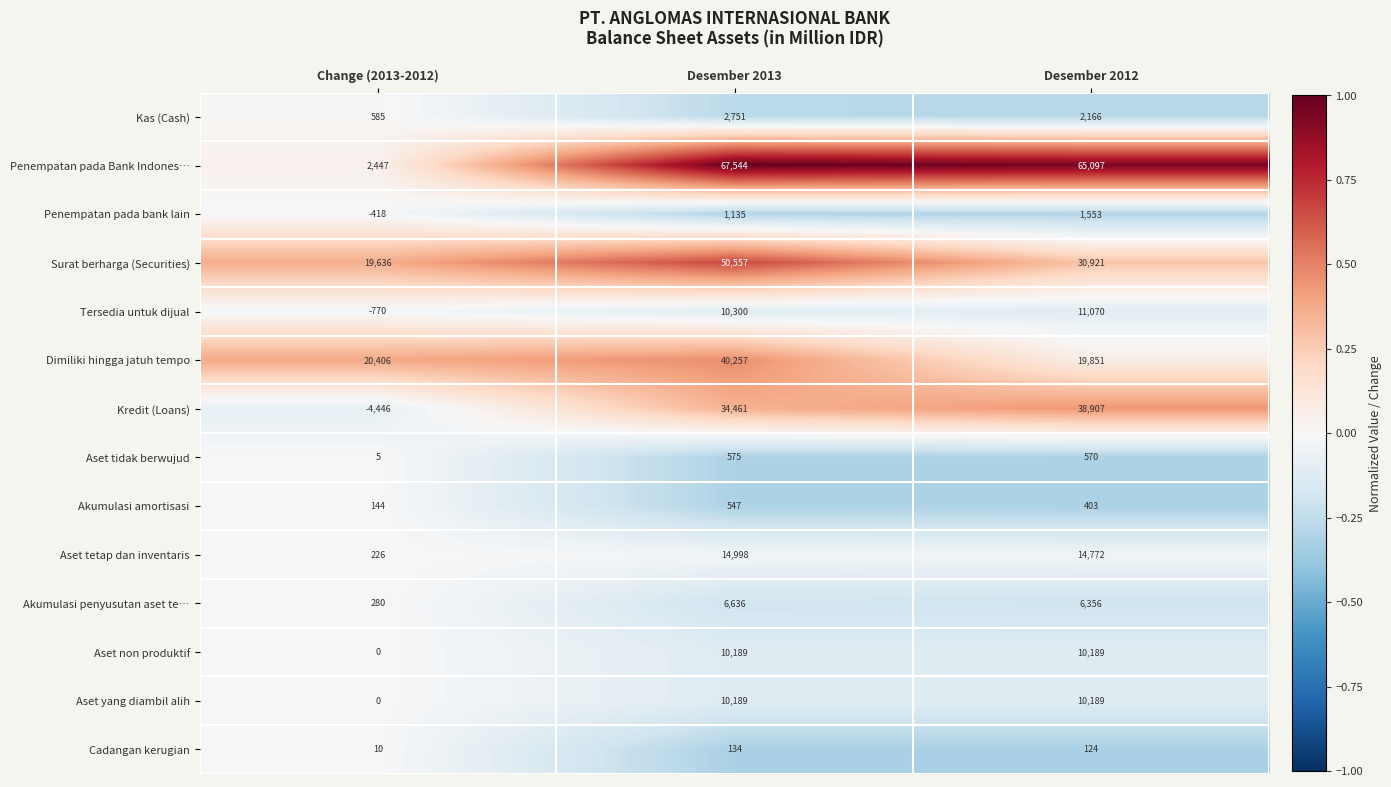

True or false: Aset tidak berwujud has a value of 923 at Desember 2013.

False